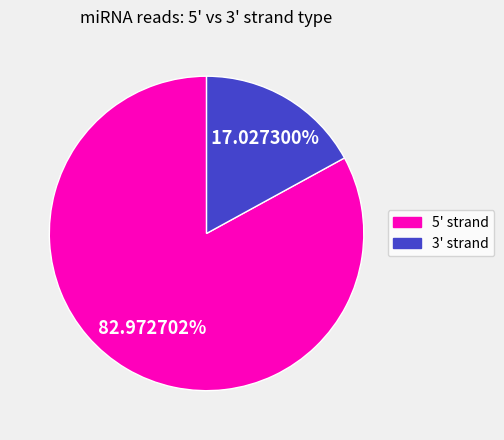

Which slice is the largest?

5'